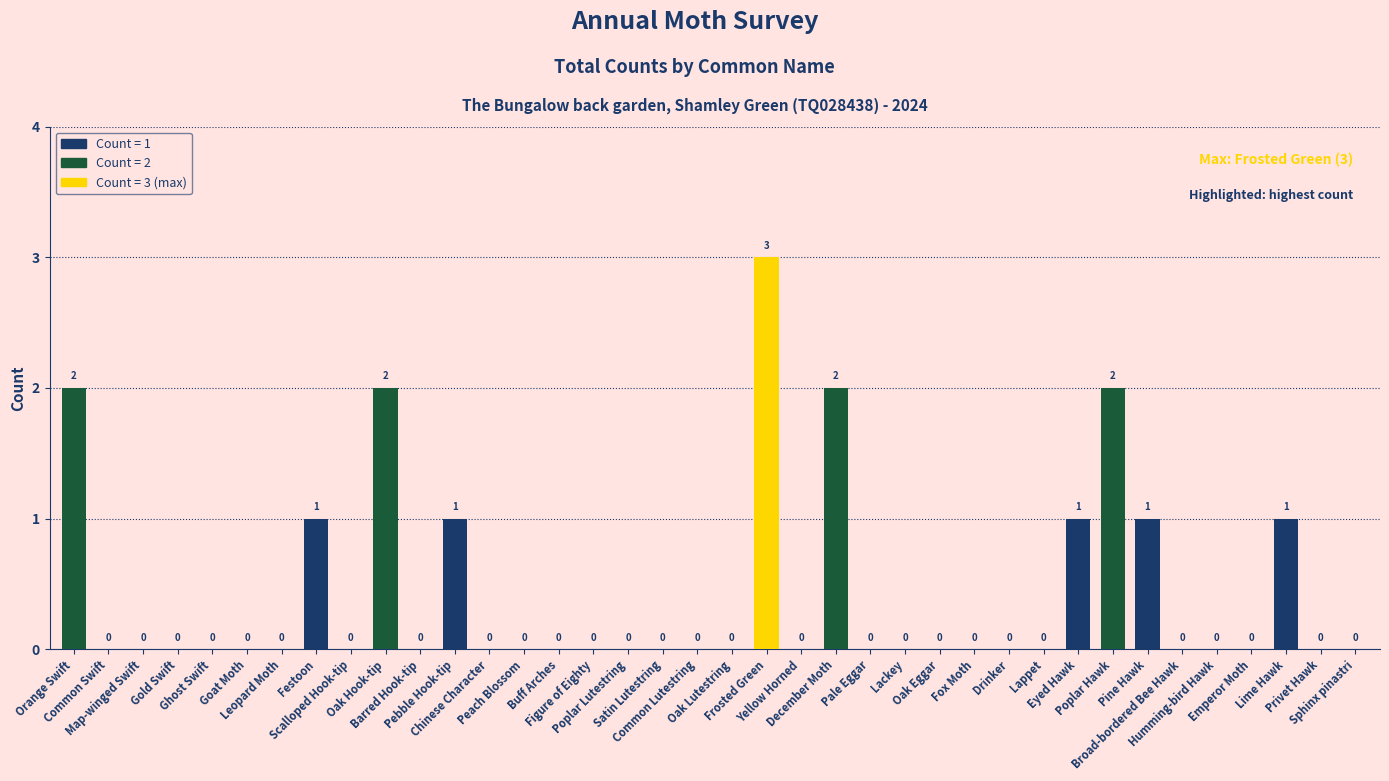

Which has a higher value, Figure of Eighty or December Moth?

December Moth